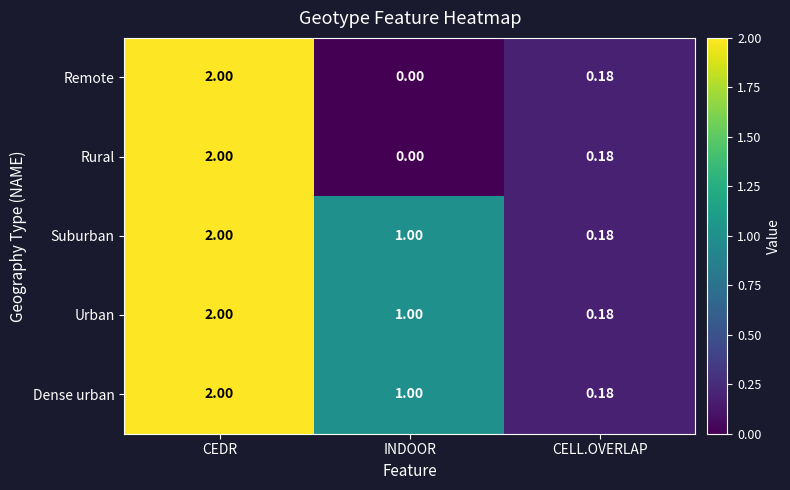

Where is Dense urban nearest to the value 1?

INDOOR